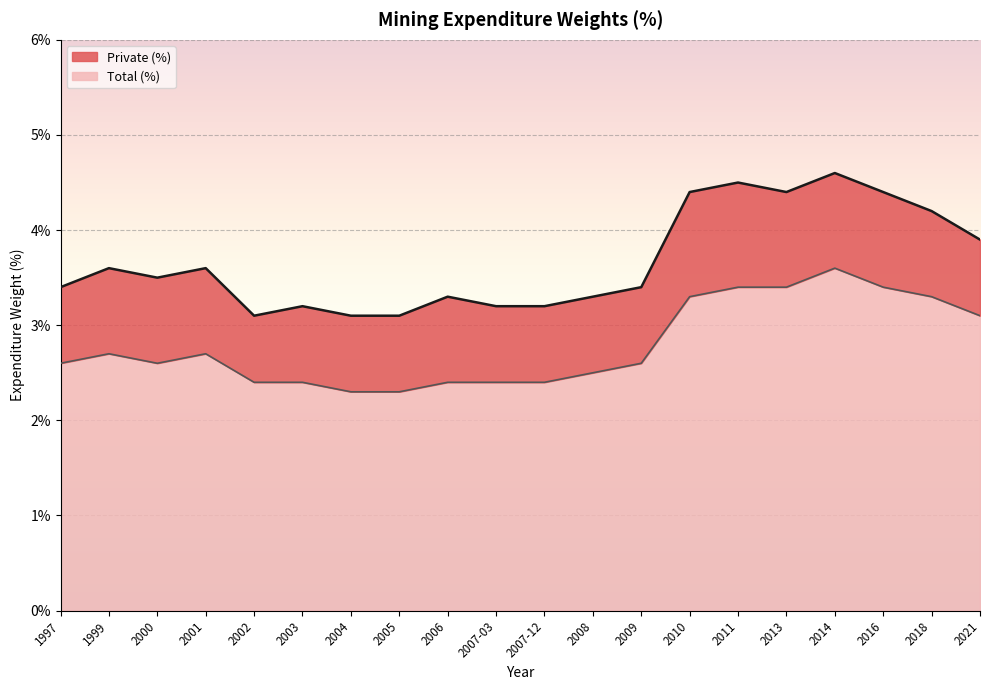

Which series has the widest spread of values?

Private (%)